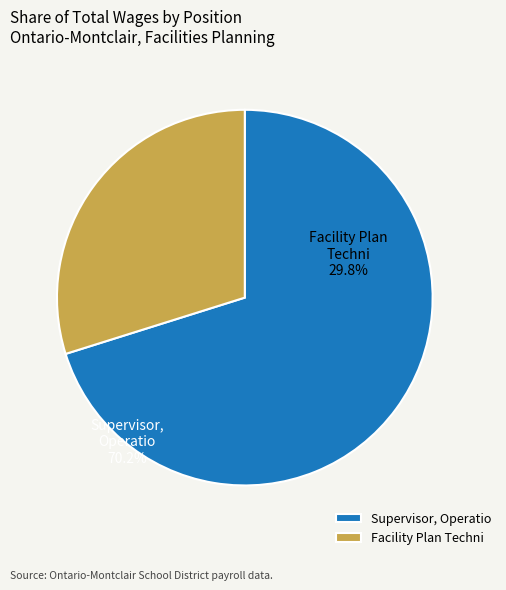

Rank the categories by value from highest to lowest.

Supervisor, Operatio, Facility Plan Techni